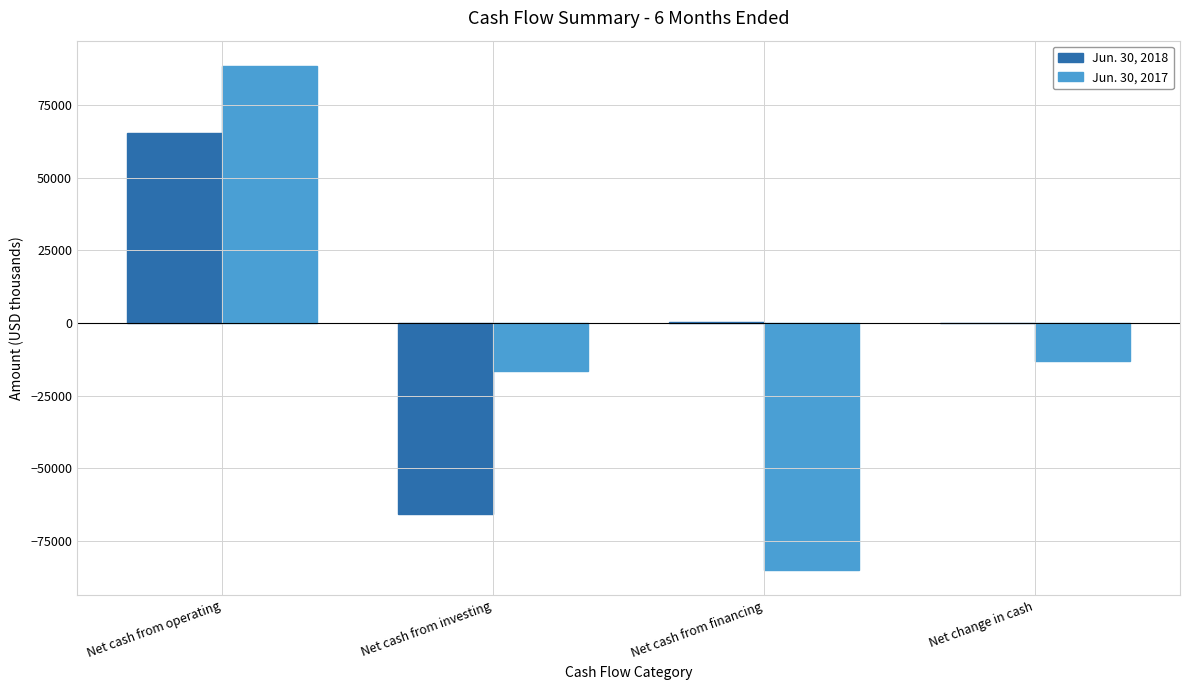

Which category has the highest value across all series?

Net cash from operating